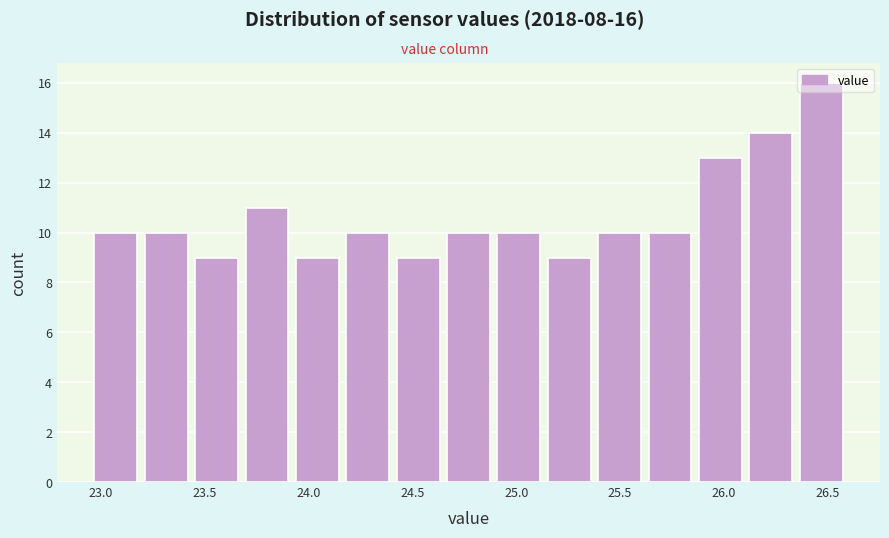

Over which range of the x-axis is the bar tallest?

26.35 to 26.60